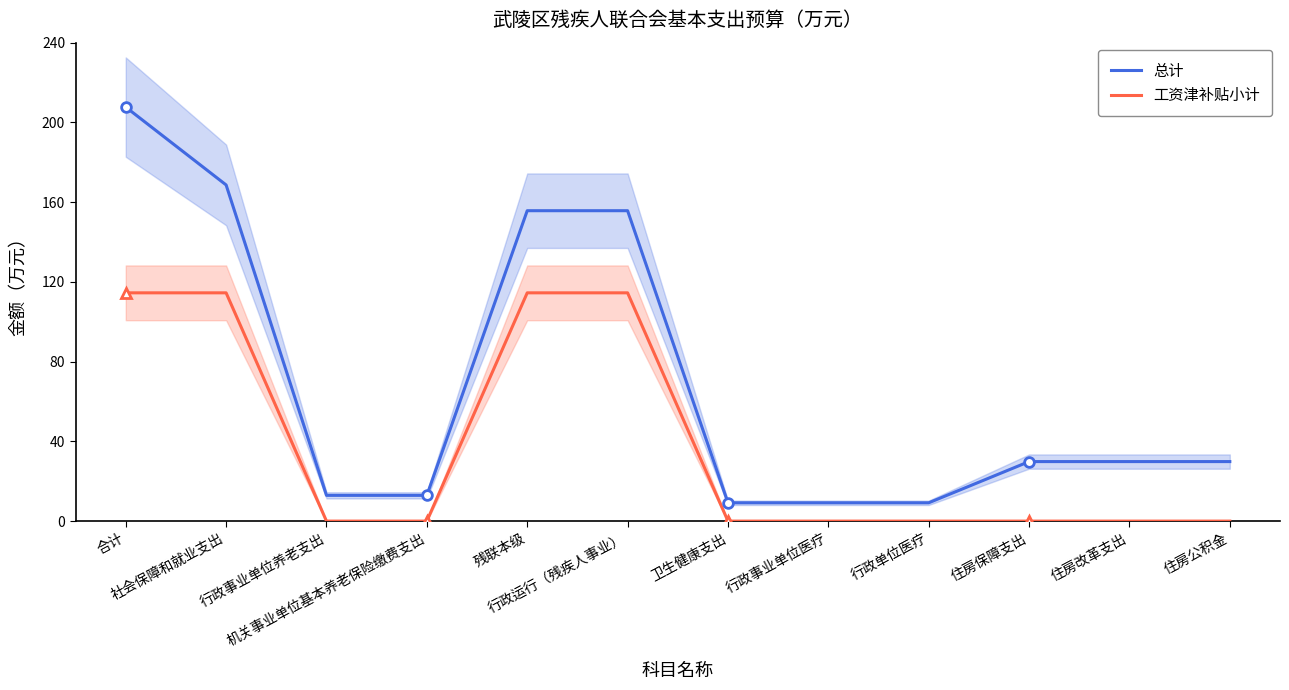

True or false: 工资津补贴小计 and 总计 intersect in this chart.

False